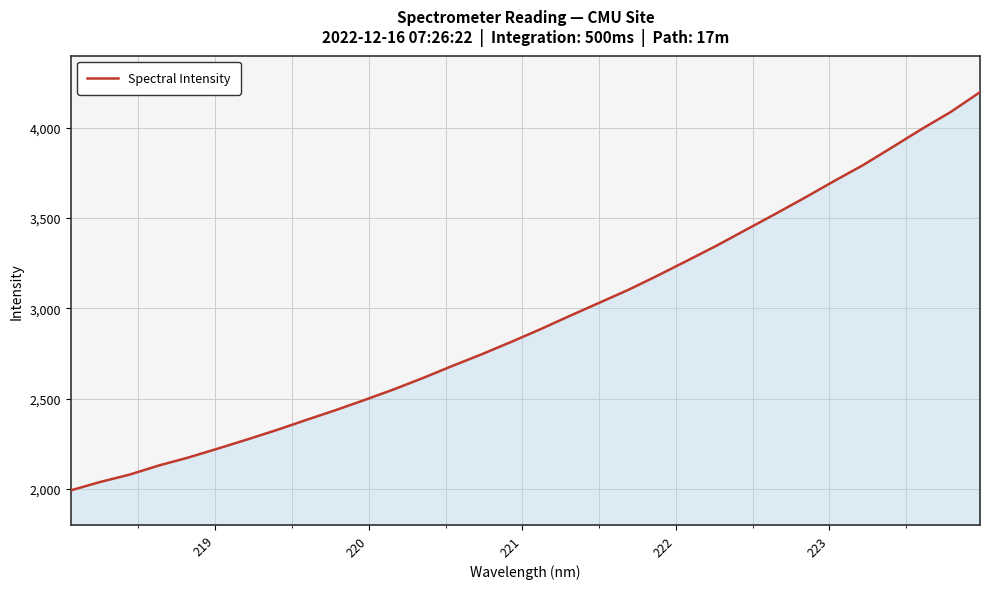

How many lines are shown in the chart?

1